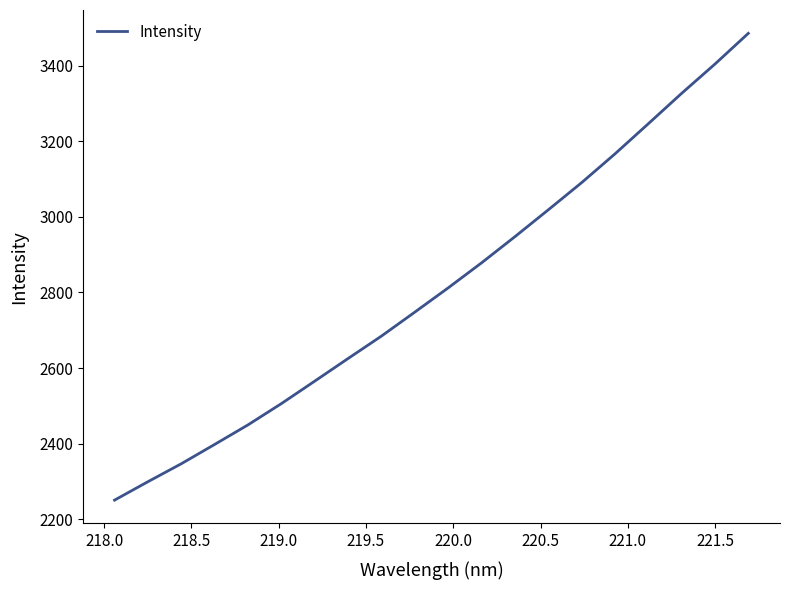

What is the sum of all values?

56251.0